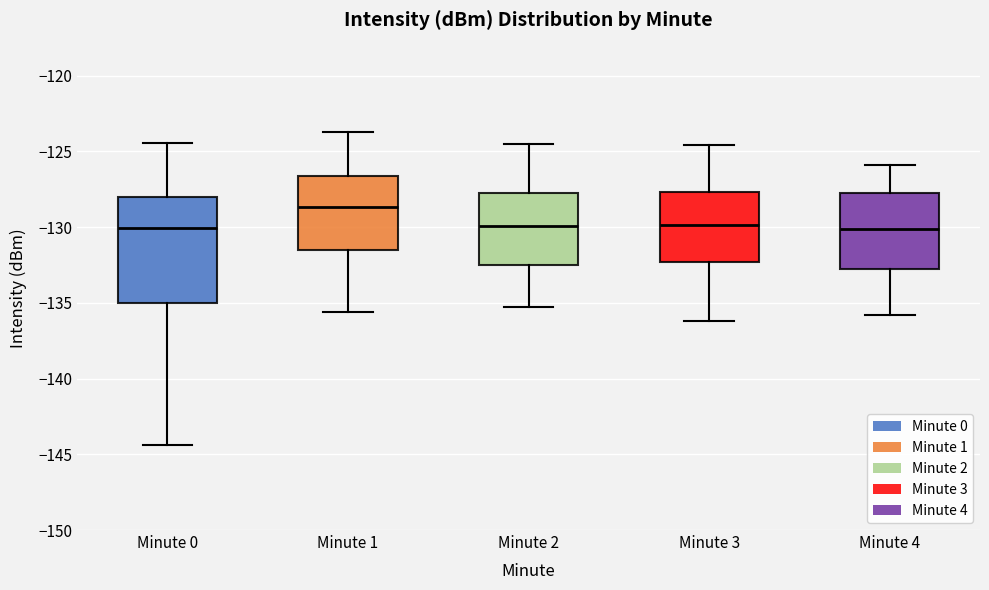

Reading left to right, transcribe this box plot: for each box, give where its median line is, the range the box spans, and where its two whiskers end, as read against the y-axis. The values are not printed on the chart, so give them approximately, as read against the axis.

Minute 0: median -130.0, box -135.0 to -128.0, whiskers -144.5 to -124.5
Minute 1: median -128.5, box -131.5 to -126.5, whiskers -135.5 to -123.5
Minute 2: median -130.0, box -132.5 to -127.5, whiskers -135.5 to -124.5
Minute 3: median -130.0, box -132.5 to -127.5, whiskers -136.0 to -124.5
Minute 4: median -130.0, box -133.0 to -127.5, whiskers -136.0 to -126.0